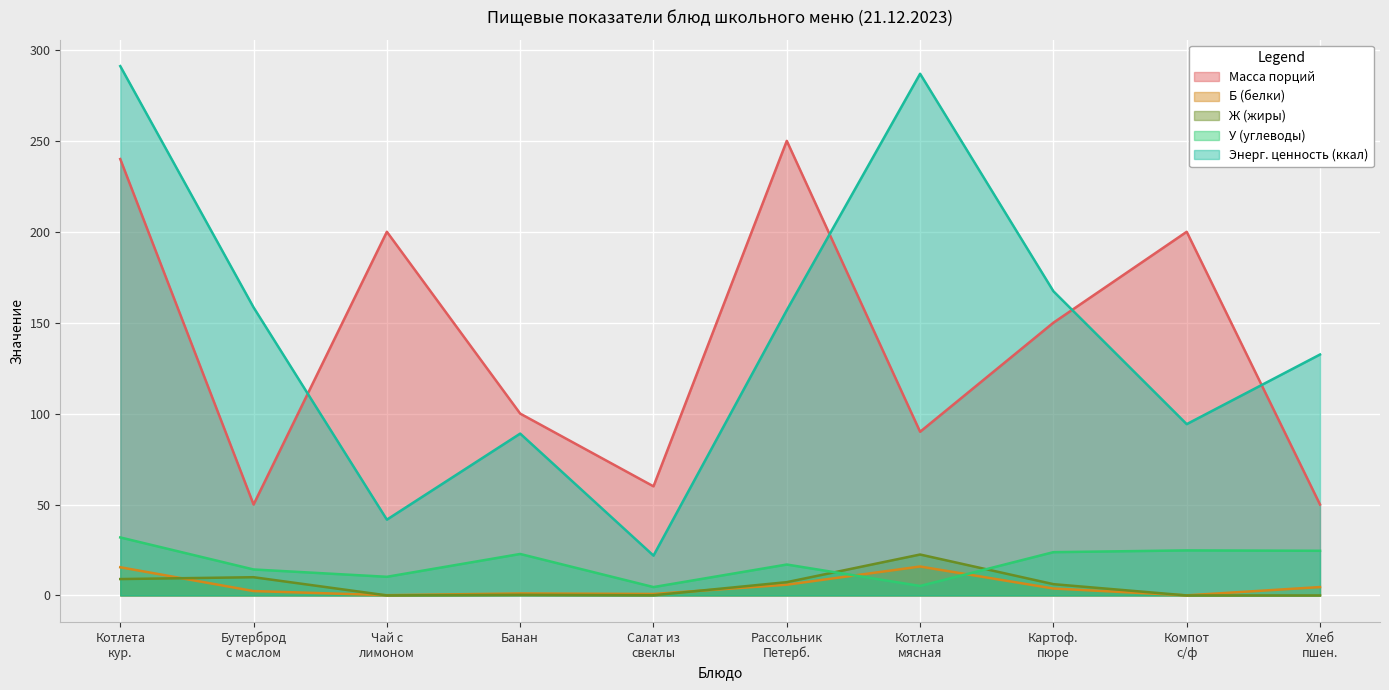

Count the number of categories in the chart.

10